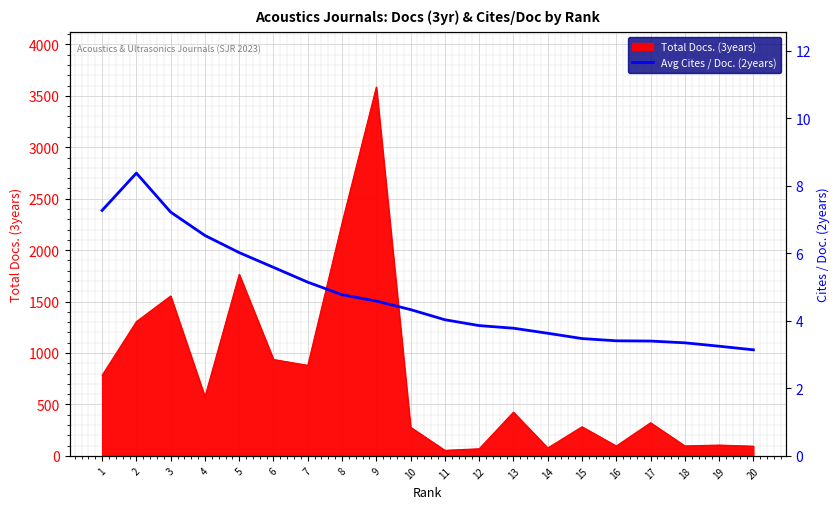

The value of Total Docs. (3years) at 8 is 3607. True or false?

False